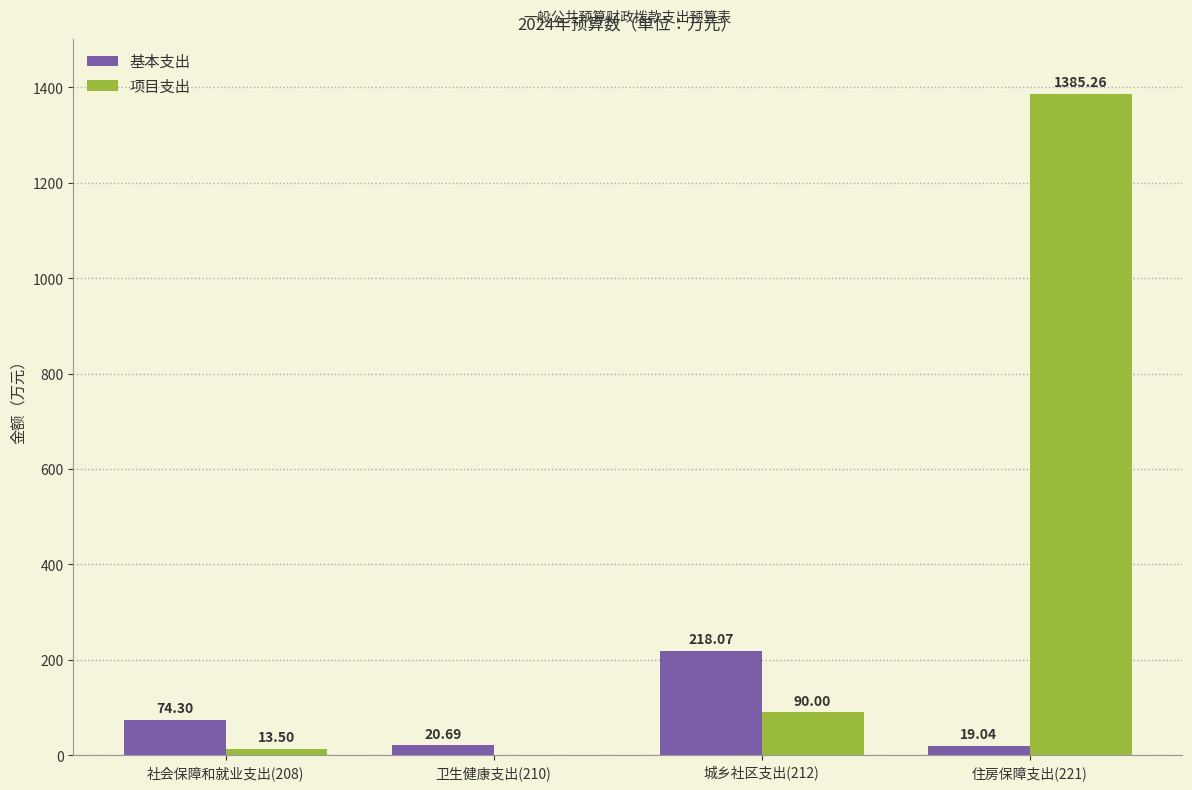

Between 社会保障和就业支出(208) and 卫生健康支出(210), which series saw the biggest shift?

基本支出